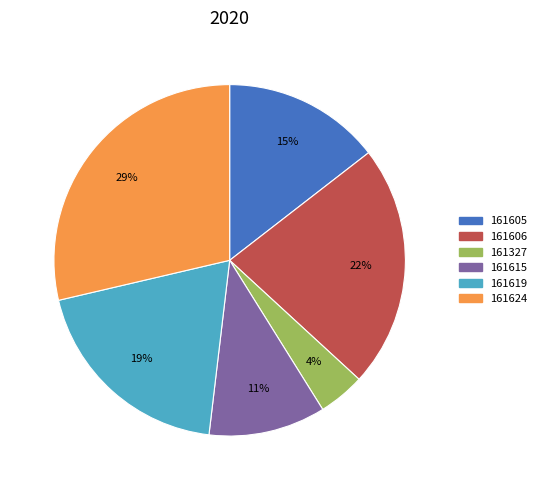

Rank the categories by value from highest to lowest.

161624, 161606, 161619, 161605, 161615, 161327